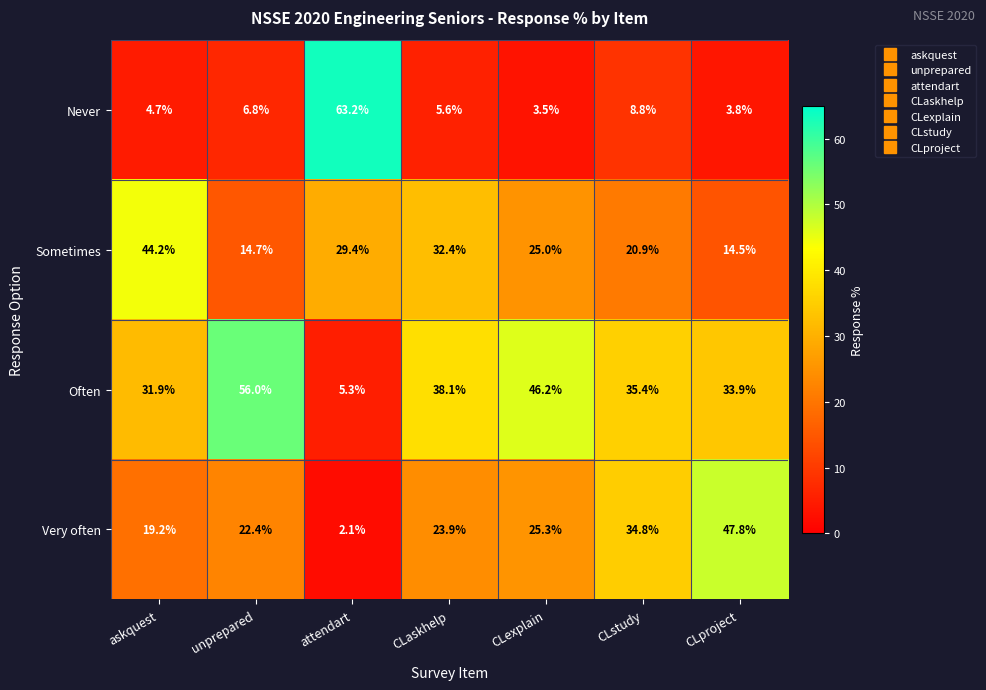

Reading right to left, transcribe all the data shown in this chart.

Never: 3.8	8.8	3.5	5.6	63.2	6.8	4.7
Sometimes: 14.5	20.9	25.0	32.4	29.4	14.7	44.2
Often: 33.9	35.4	46.2	38.1	5.3	56.0	31.9
Very often: 47.8	34.8	25.3	23.9	2.1	22.4	19.2